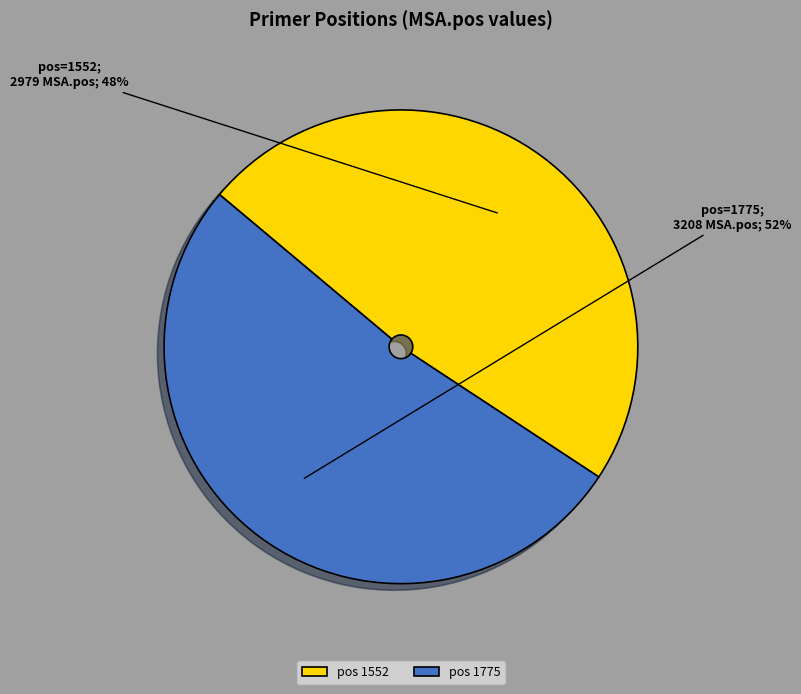

The pos 1775 slice represents 52% of the pie. True or false?

True